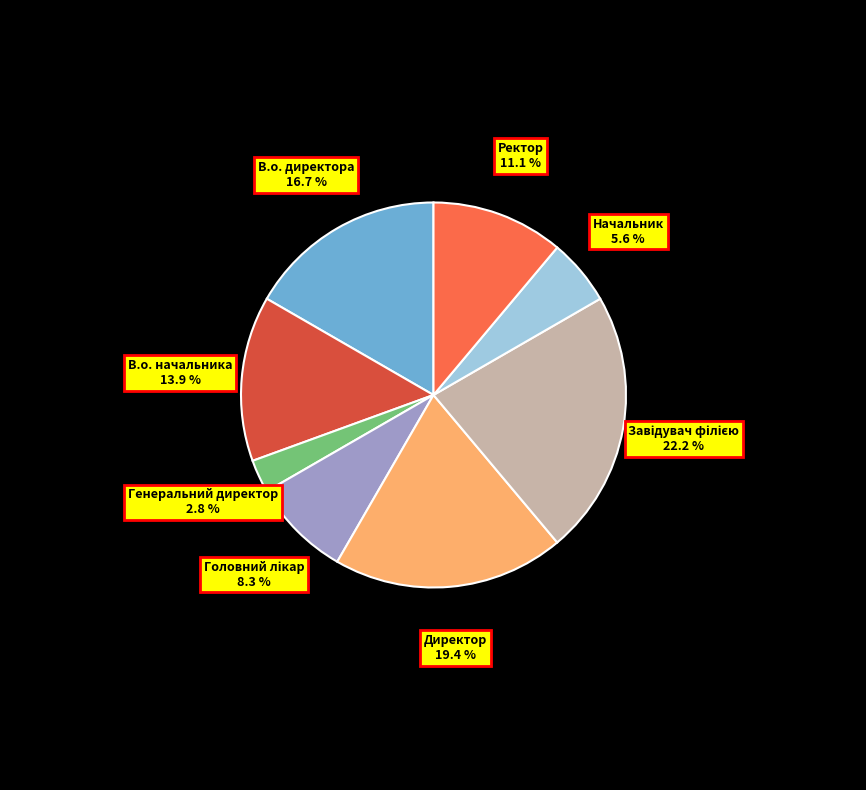

Do В.о. начальника and Директор together represent more than half of the pie?

No